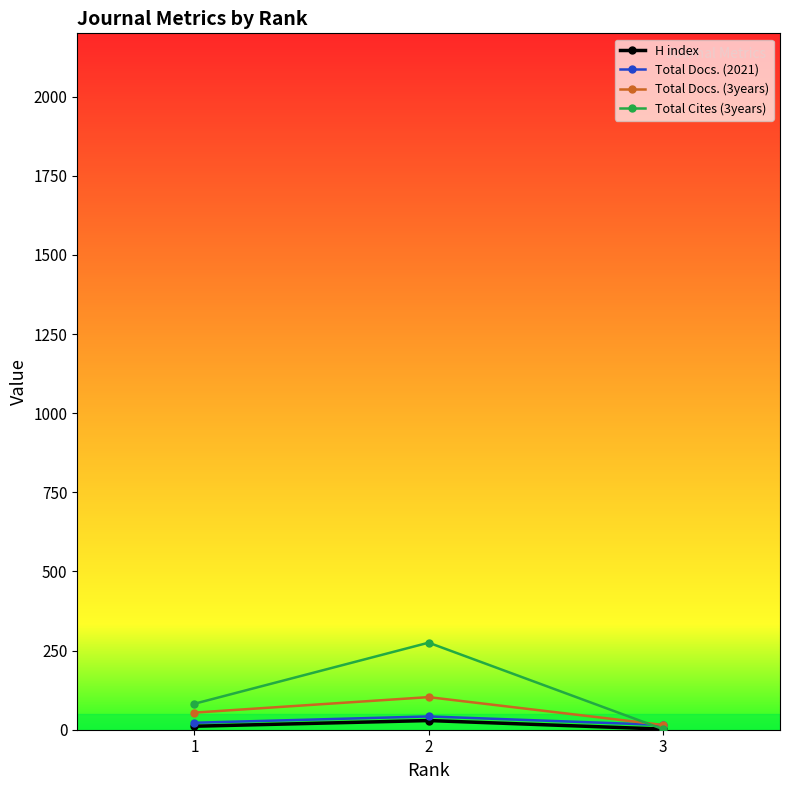

Is the value of Total Cites (3years) at 3 greater than the value of Total Docs. (3years) at 2?

No